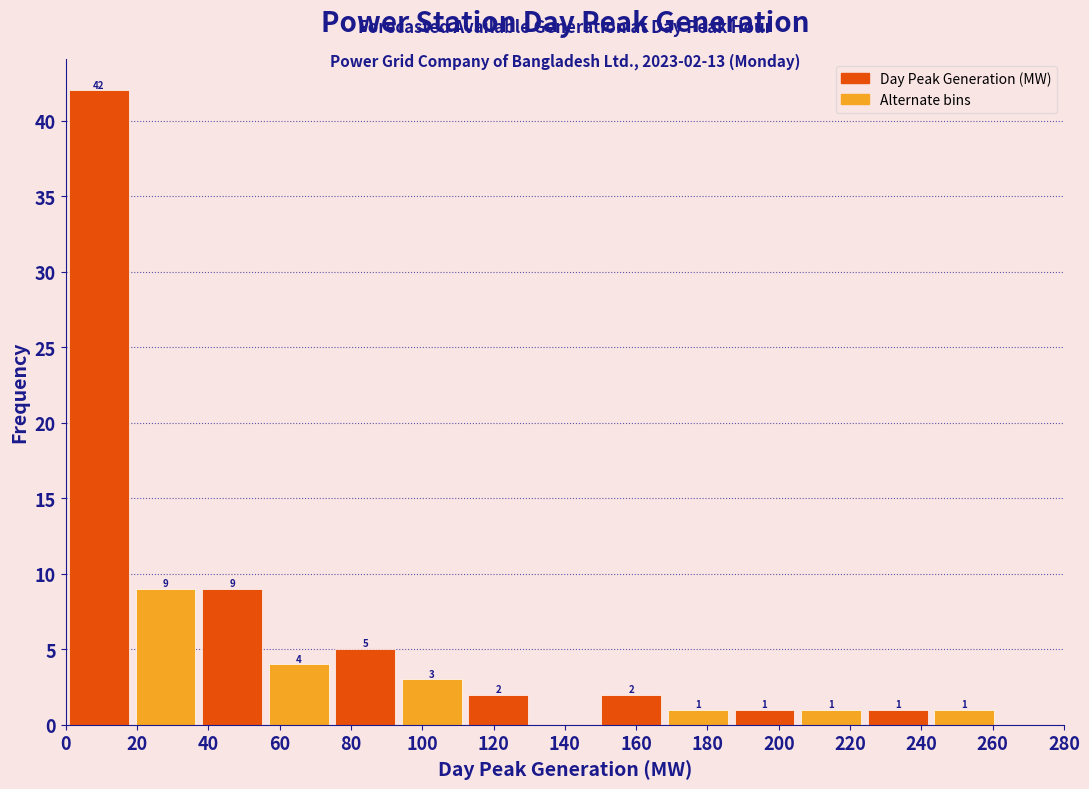

Which range on the x-axis has the tallest bar?

0 to 18